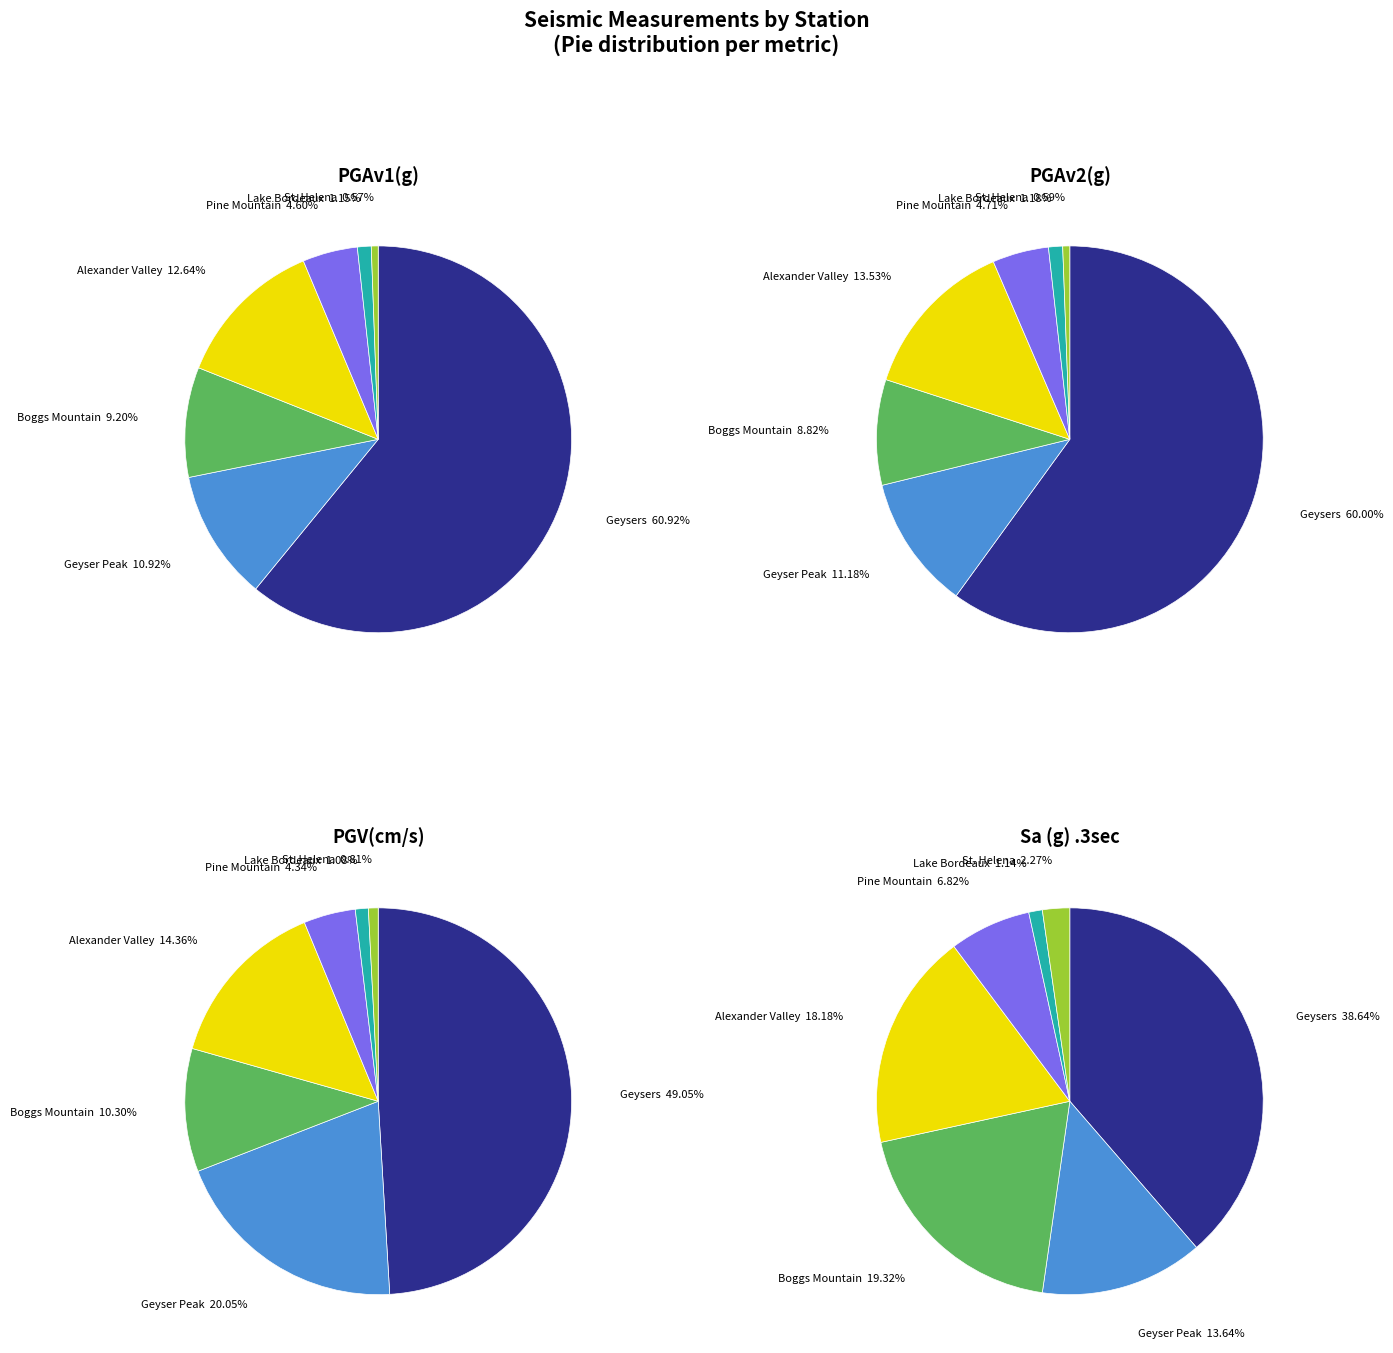

Combined, do Geyser Peak and Lake Bordeaux account for over 50%?

No